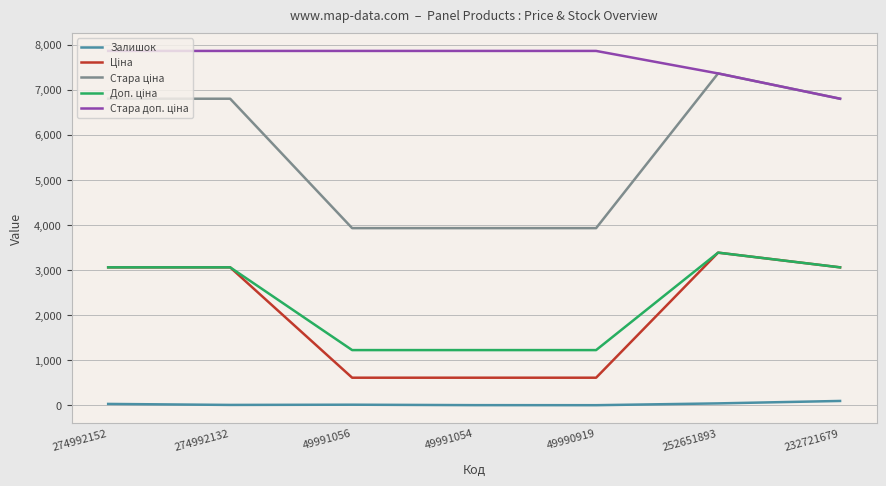

How many series are shown in this chart?

5